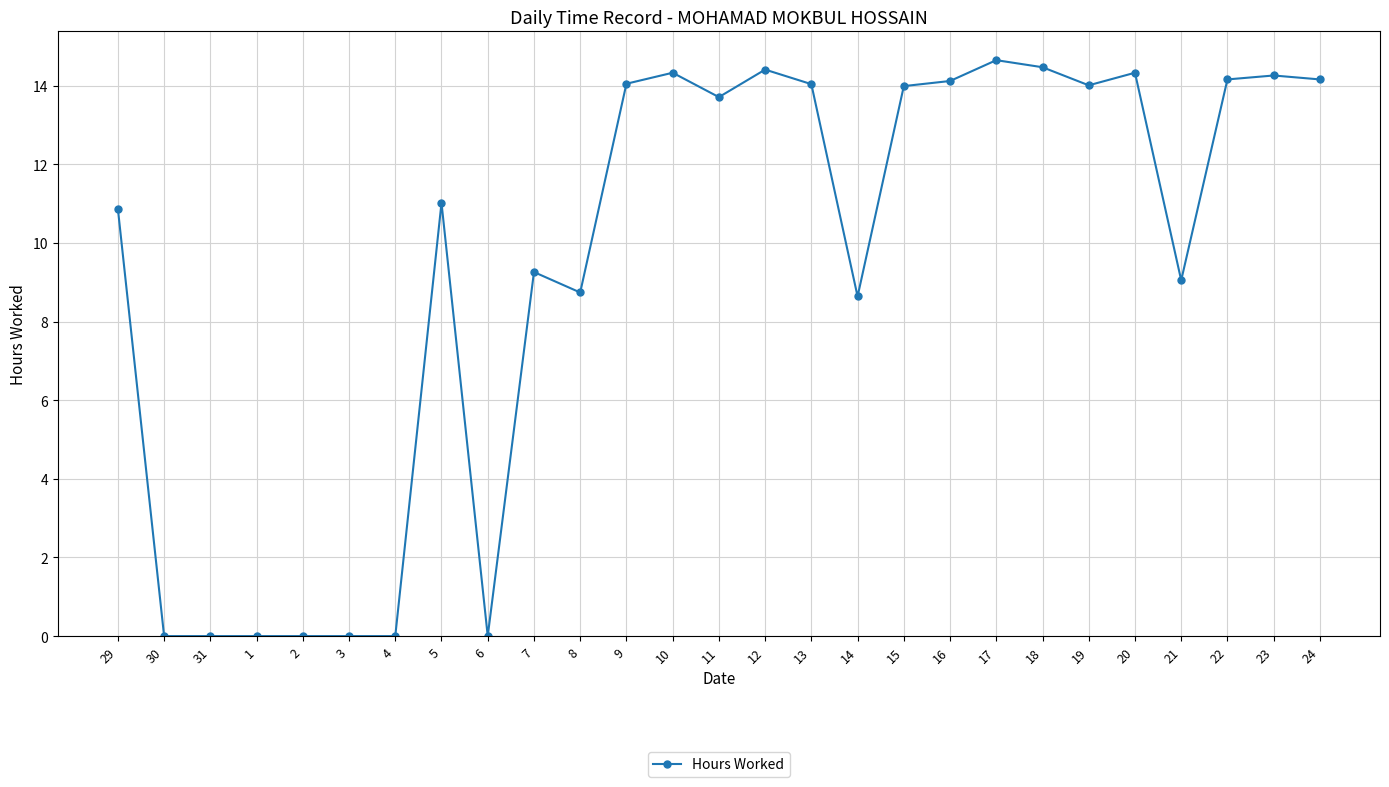

Approximately how many times larger is the value at 18 compared to 24?

1.0